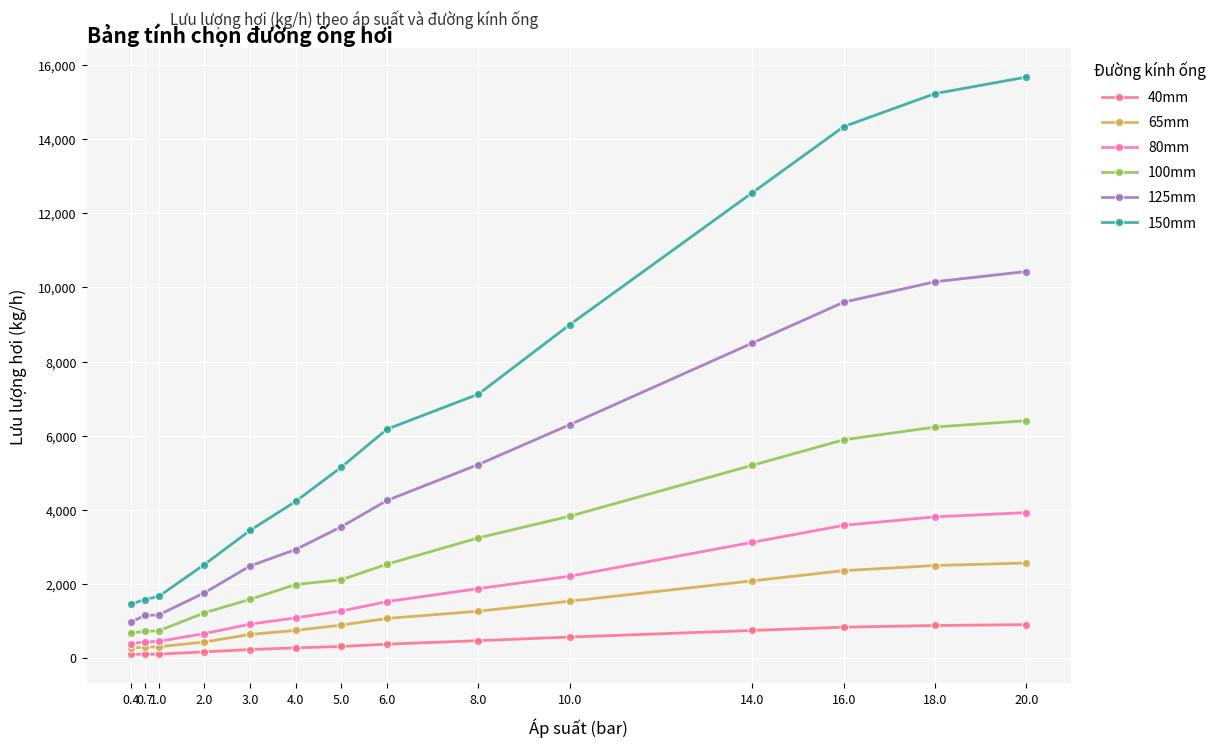

What is the label of the 6th point from the left?

4.0